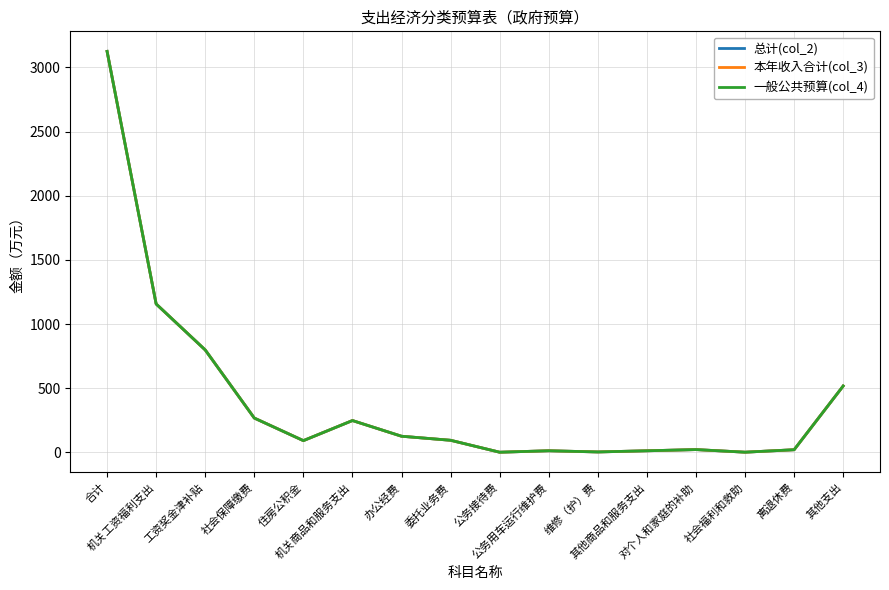

Reading left to right, transcribe all the data shown in this chart.

总计(col_2): 合计=3124.7	机关工资福利支出=1156.3	工资奖金津补贴=798.0	社会保障缴费=267.1	住房公积金=91.2	机关商品和服务支出=247.8	办公经费=125.5	委托业务费=94.0	公务接待费=0.9	公务用车运行维护费=12.3	维修（护）费=3.0	其他商品和服务支出=12.1	对个人和家庭的补助=21.4	社会福利和救助=1.2	离退休费=20.3	其他支出=517.1
本年收入合计(col_3): 合计=3124.7	机关工资福利支出=1156.3	工资奖金津补贴=798.0	社会保障缴费=267.1	住房公积金=91.2	机关商品和服务支出=247.8	办公经费=125.5	委托业务费=94.0	公务接待费=0.9	公务用车运行维护费=12.3	维修（护）费=3.0	其他商品和服务支出=12.1	对个人和家庭的补助=21.4	社会福利和救助=1.2	离退休费=20.3	其他支出=517.1
一般公共预算(col_4): 合计=3124.7	机关工资福利支出=1156.3	工资奖金津补贴=798.0	社会保障缴费=267.1	住房公积金=91.2	机关商品和服务支出=247.8	办公经费=125.5	委托业务费=94.0	公务接待费=0.9	公务用车运行维护费=12.3	维修（护）费=3.0	其他商品和服务支出=12.1	对个人和家庭的补助=21.4	社会福利和救助=1.2	离退休费=20.3	其他支出=517.1